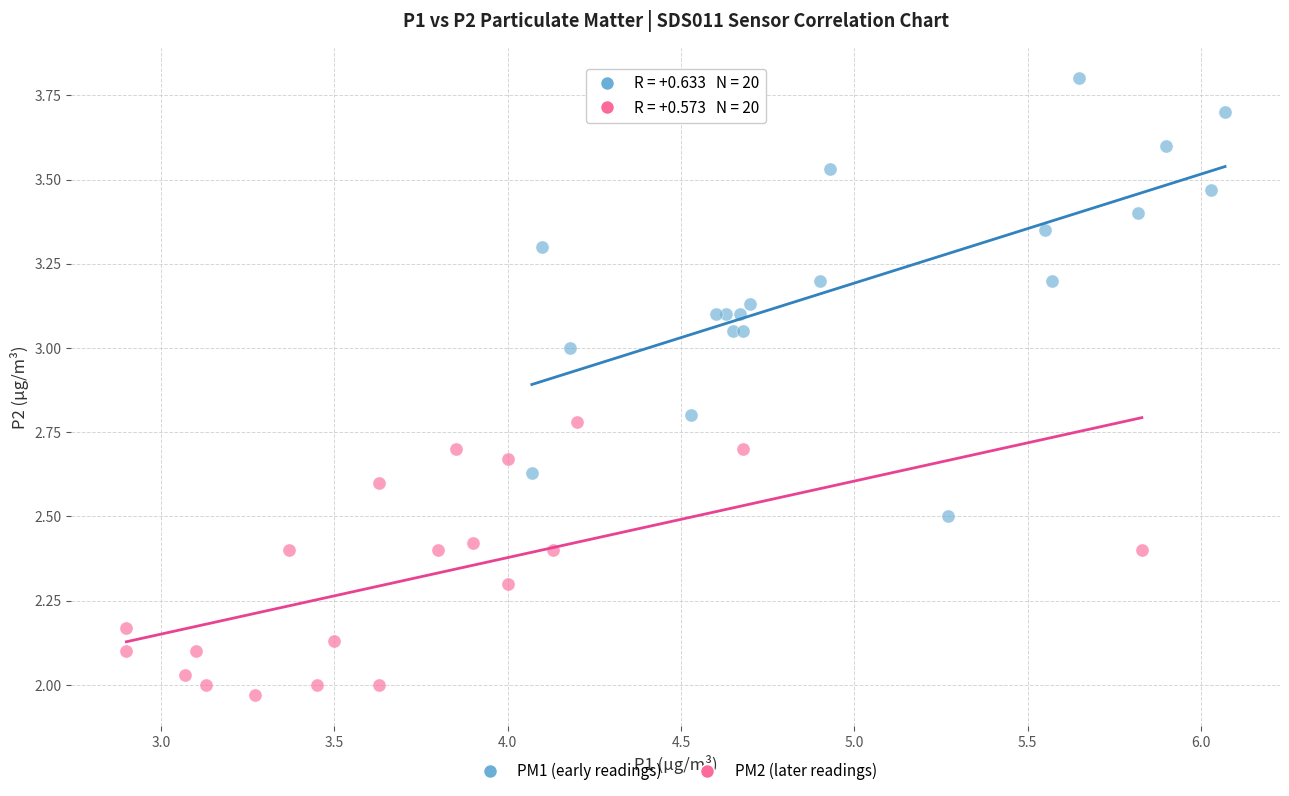

Which series has the widest spread of Y values?

PM1 (early readings)